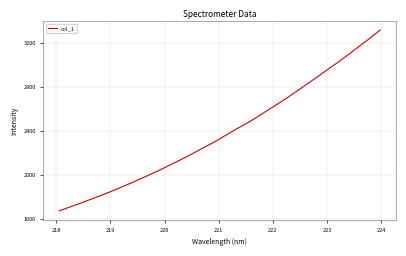

What is the smallest value displayed?

1675.3